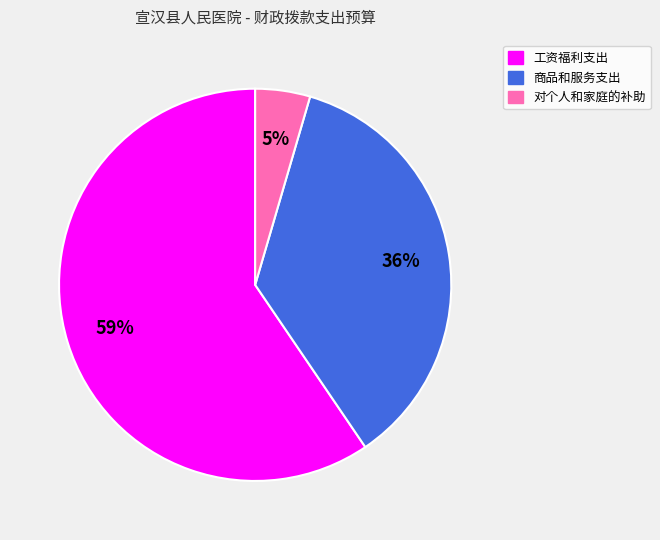

To the nearest percent, what is the combined percentage of 商品和服务支出 and 工资福利支出?

95%